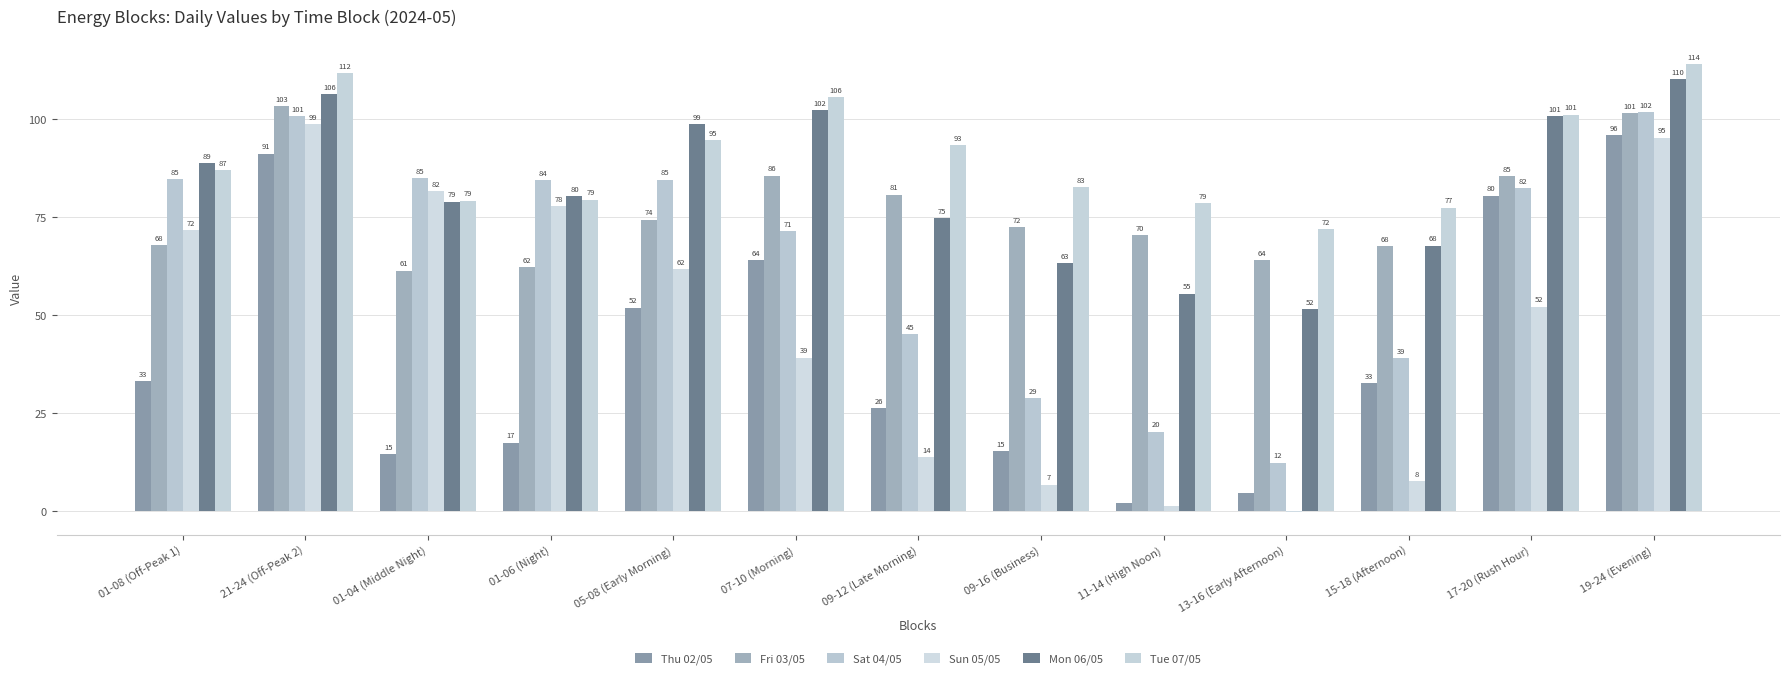

What is the maximum value shown in the chart?

113.9